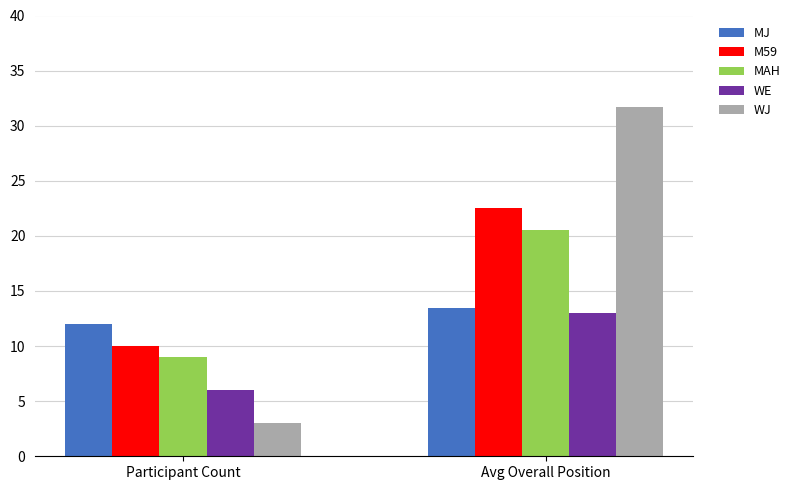

What is the difference between the maximum and minimum values in the WJ series?

28.7